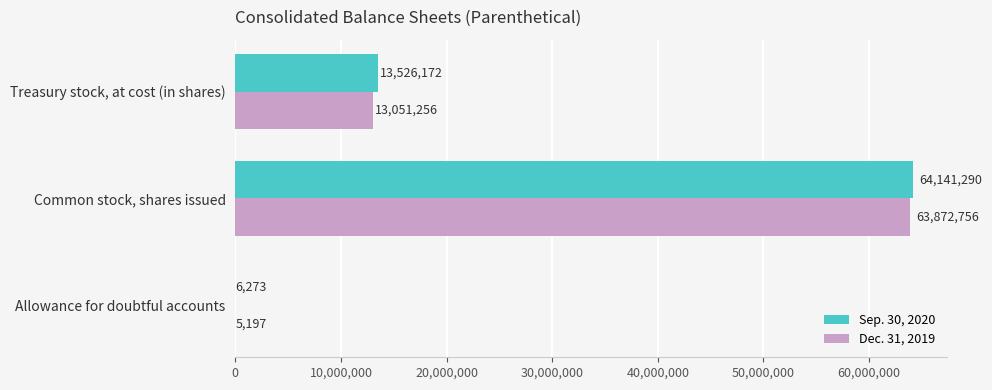

Which category has the highest value in the Dec. 31, 2019 series?

Common stock, shares issued